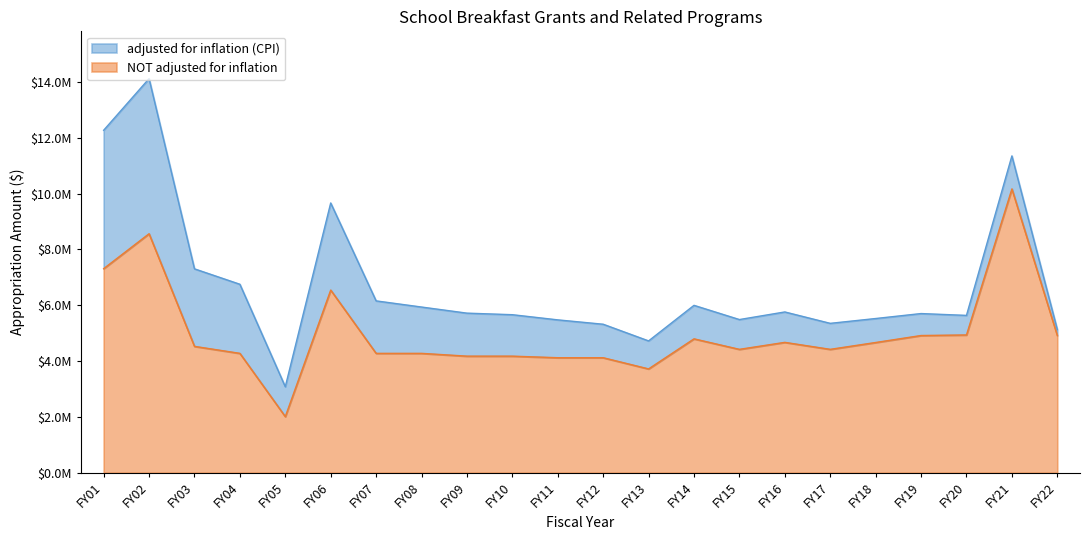

At which category does adjusted for inflation (CPI) reach its first local peak?

FY02